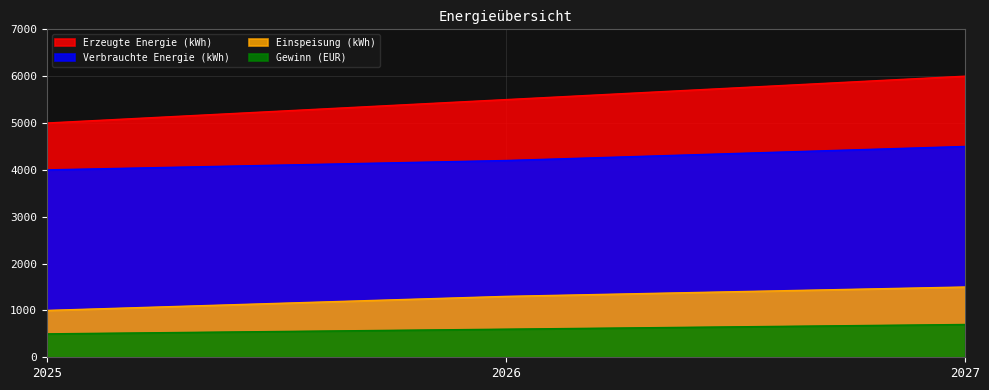

True or false: Einspeisung (kWh) has a value of 1000 at 2025.

True